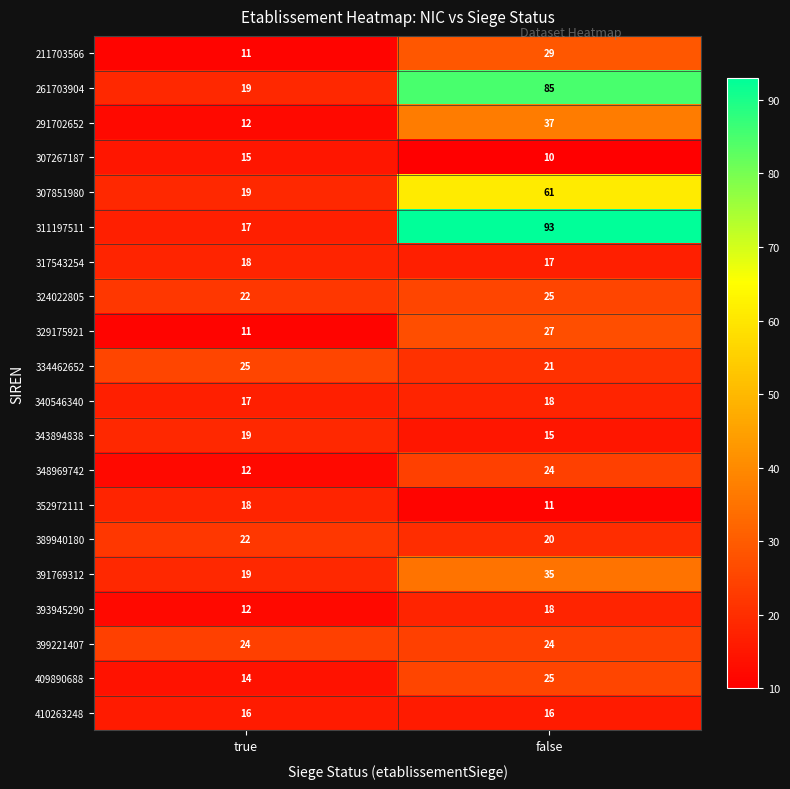

What is the total value across all series at true?

342